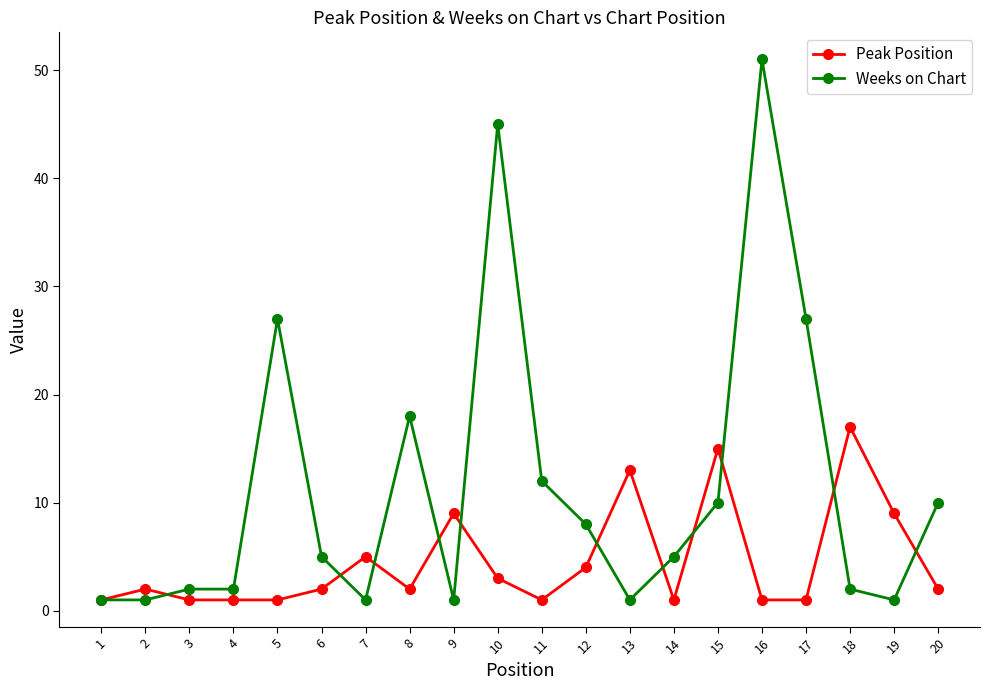

Count the number of categories in the chart.

20